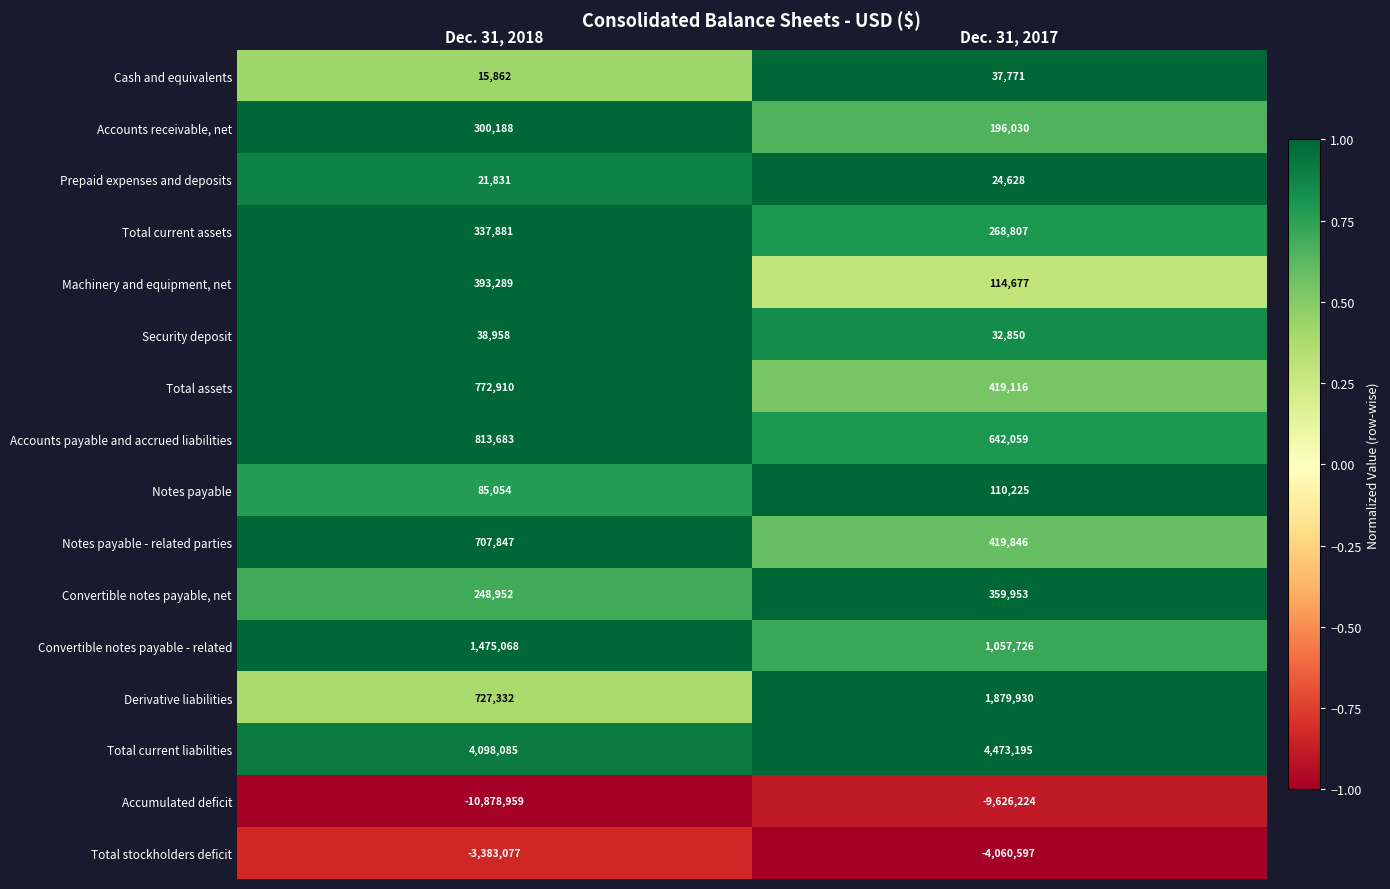

Which label corresponds to the largest value in the chart?

Dec. 31, 2017